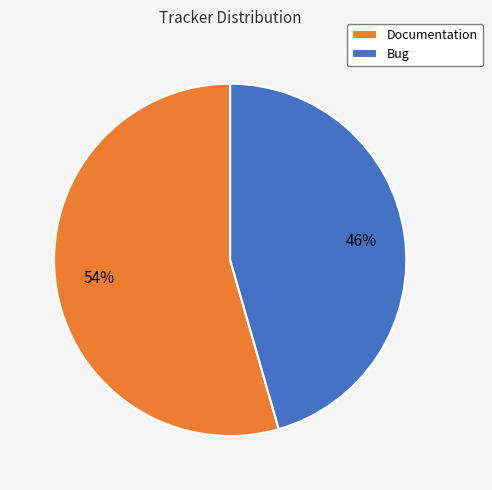

Which has a higher value, Bug or Documentation?

Documentation